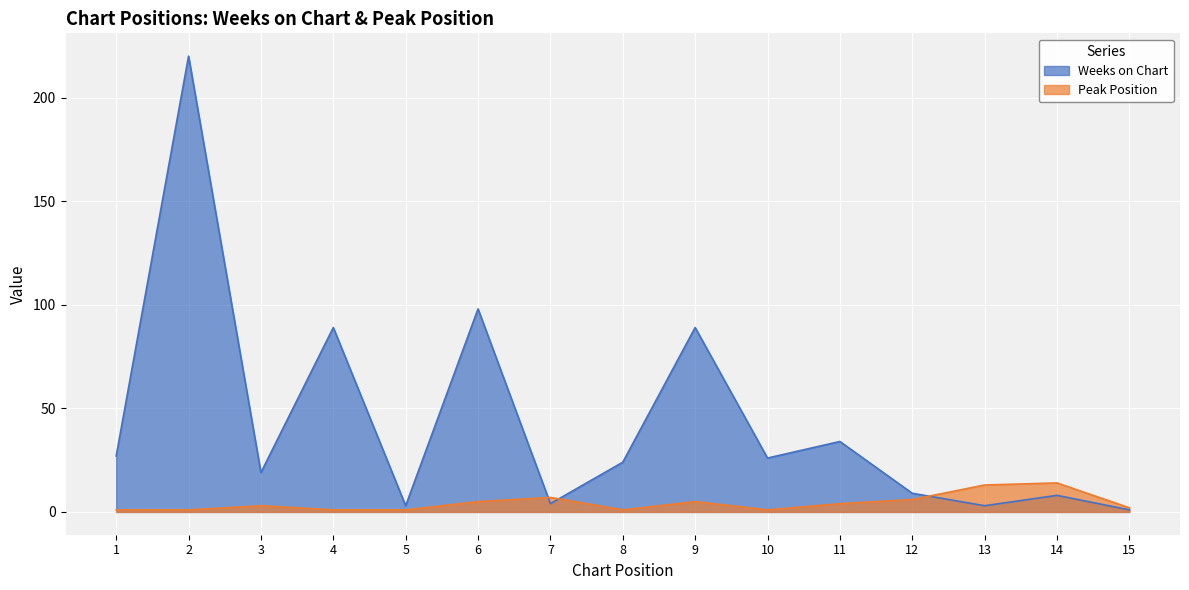

What is the difference between the Weeks on Chart values at 4 and 3?

70